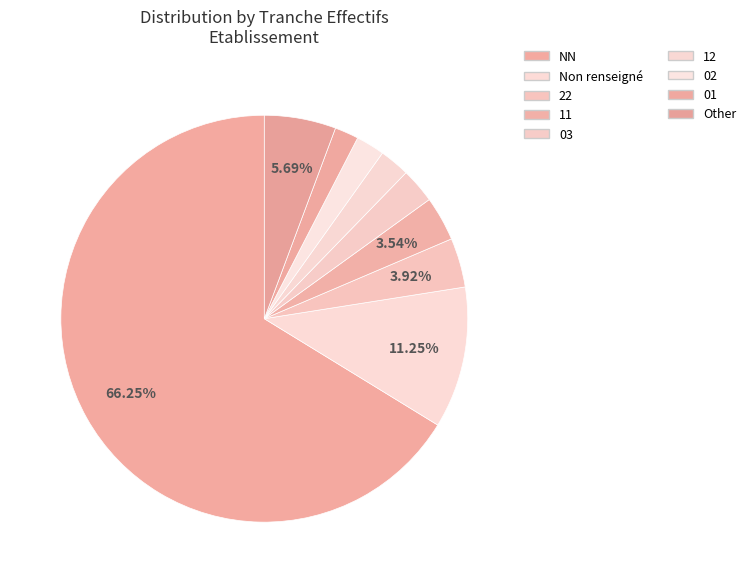

How many segments does this pie chart have?

9